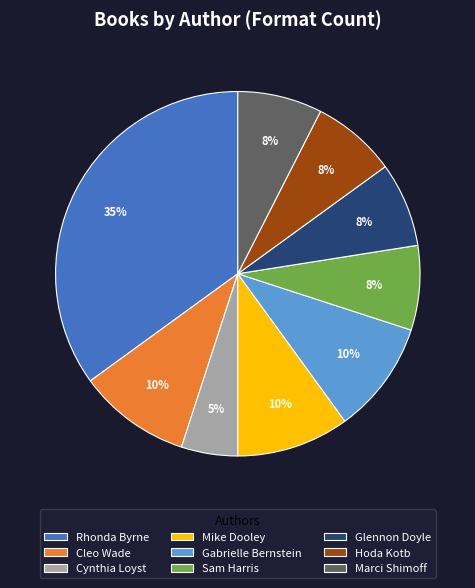

What percentage is the Marci Shimoff slice, to the nearest percent?

8%